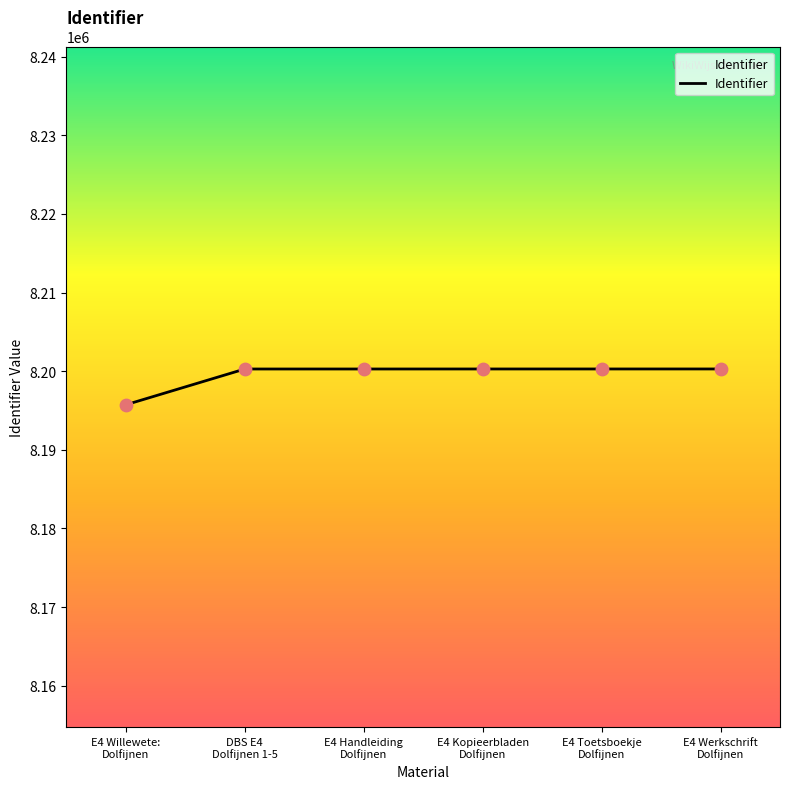

What is the greatest value displayed?

8200279